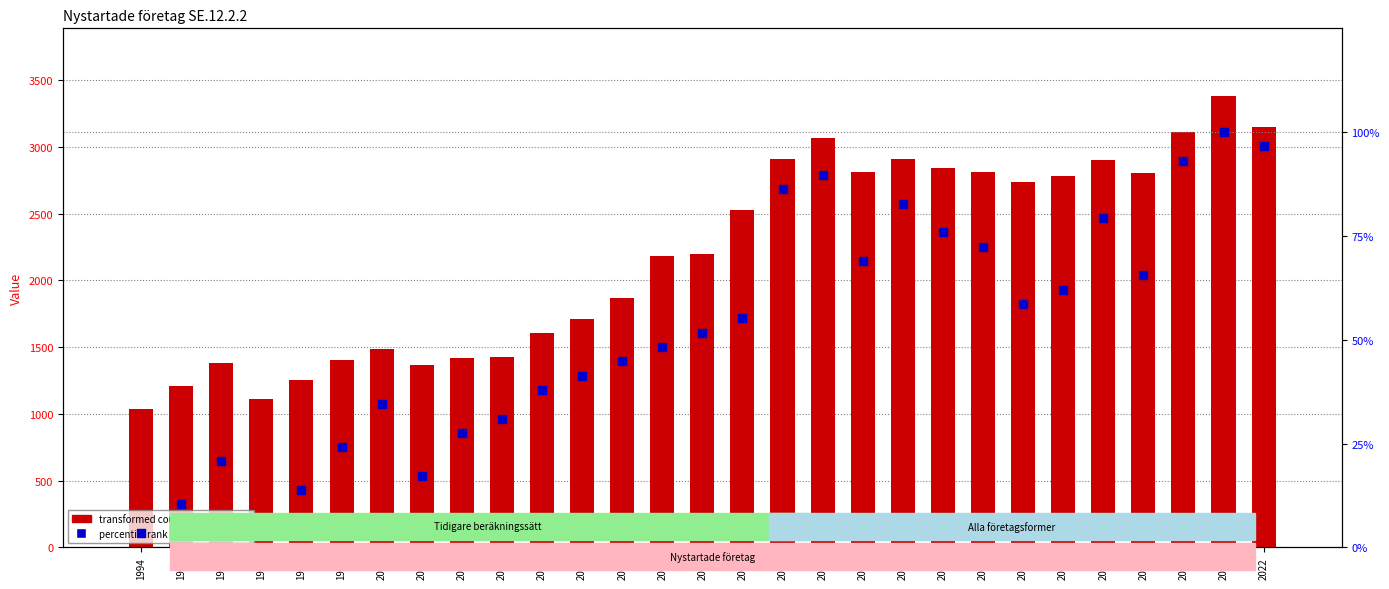

Which series has the largest Y range (max minus min)?

Value (Nystartade företag)